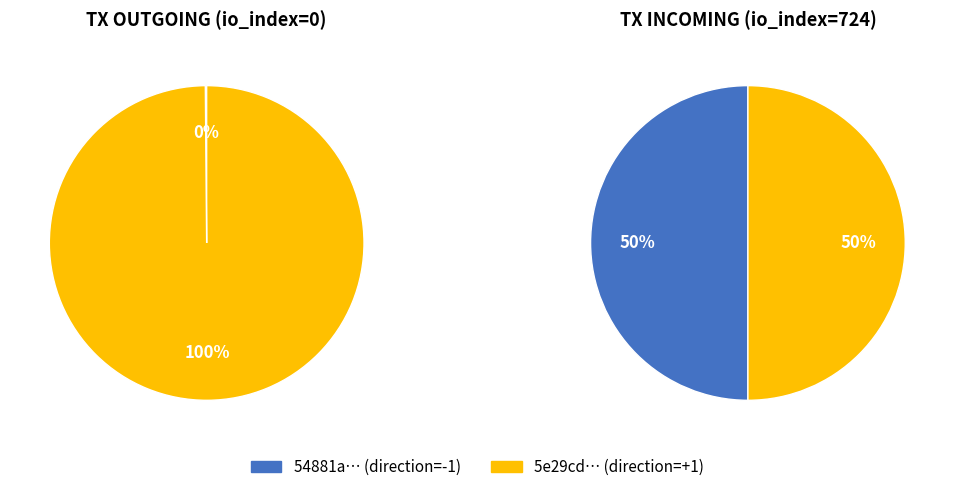

Count the number of slices in the pie.

2